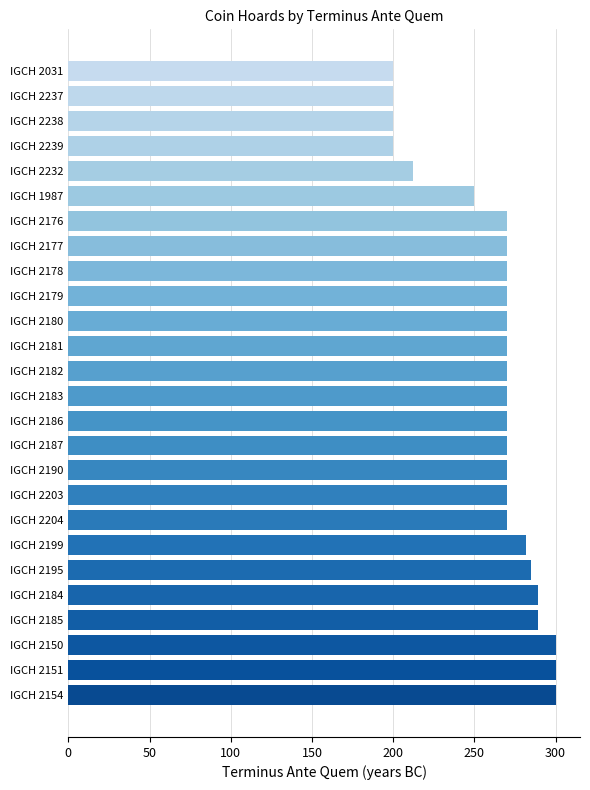

How many categories are shown in the chart?

26